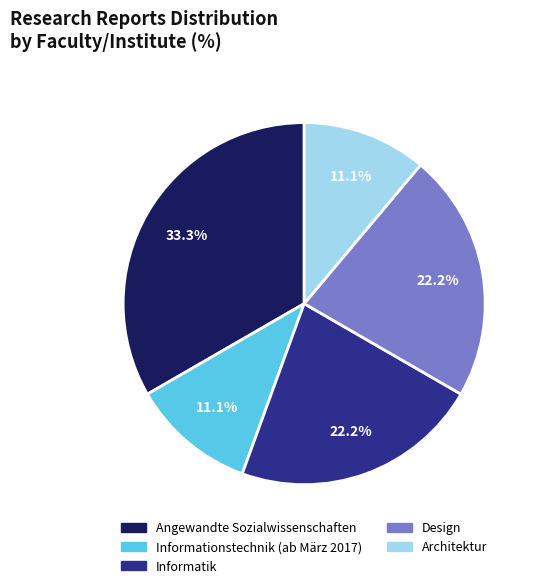

How many segments does this pie chart have?

5